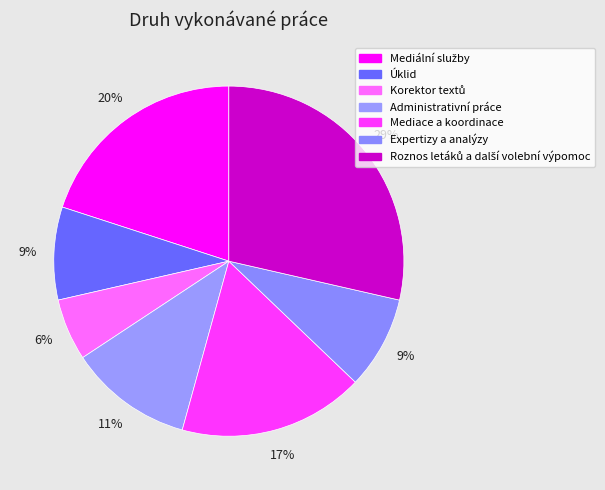

Which category has the biggest portion of the pie?

Roznos letáků a další volební výpomoc